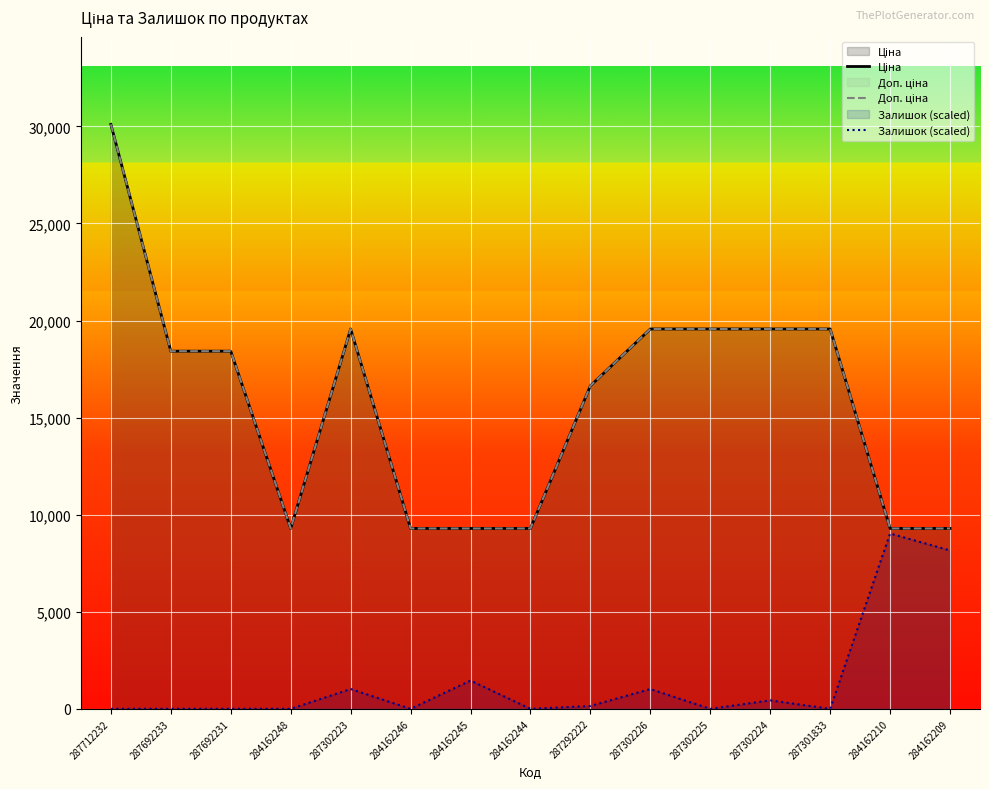

Which category has the highest value across all series?

287712232